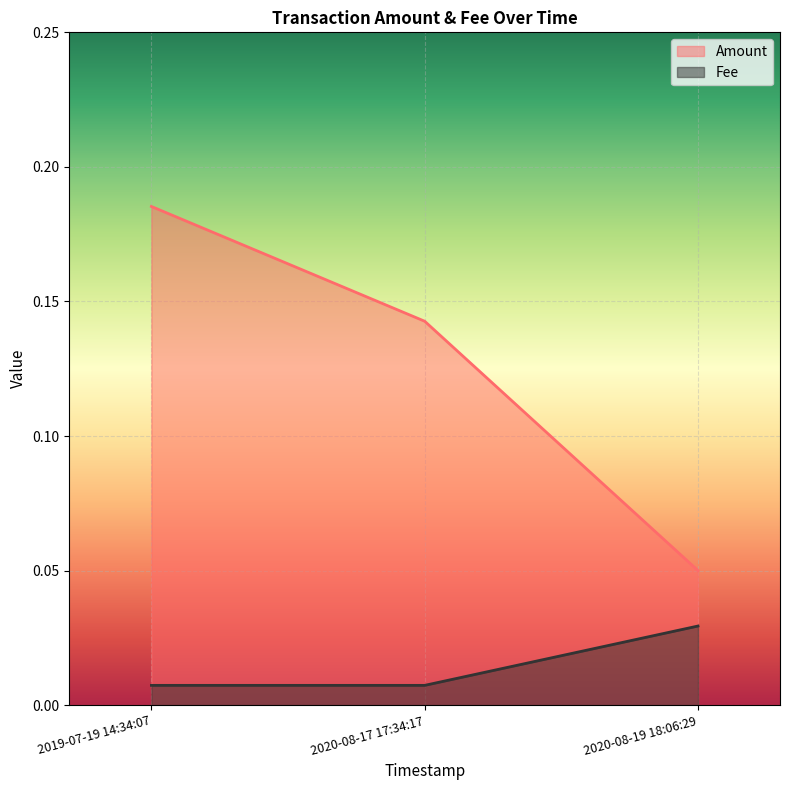

Reading right to left, transcribe all the data shown in this chart.

Amount: 0.1	0.1	0.2
Fee: 0.0	0.0	0.0